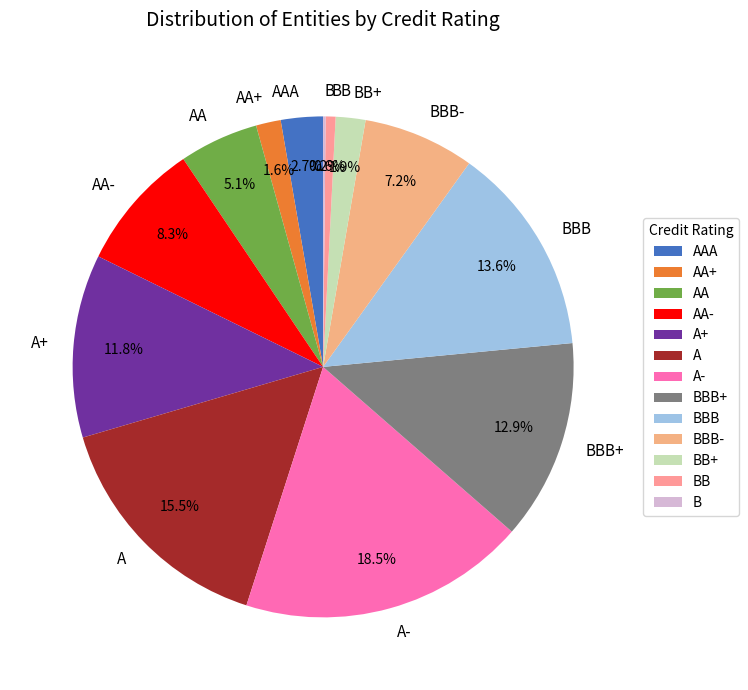

What is the ratio of the value at A+ to the value at AA+?

7.4